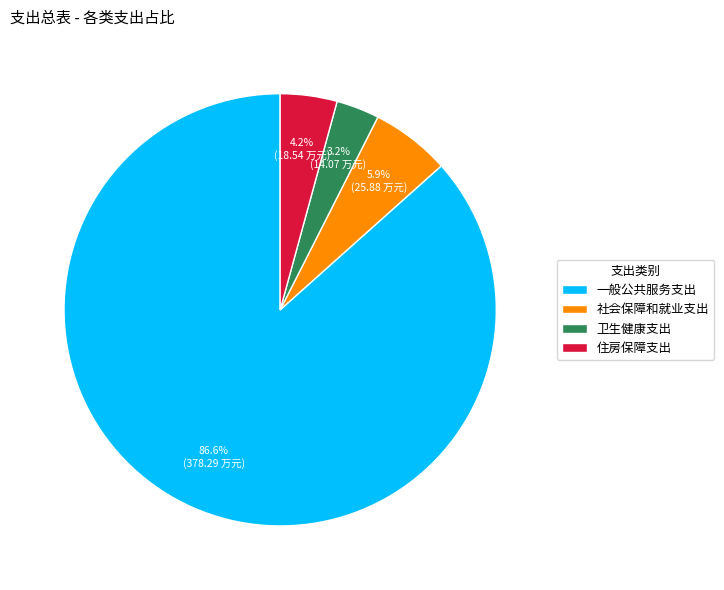

To the nearest percent, what percentage of the pie is 住房保障支出?

4%